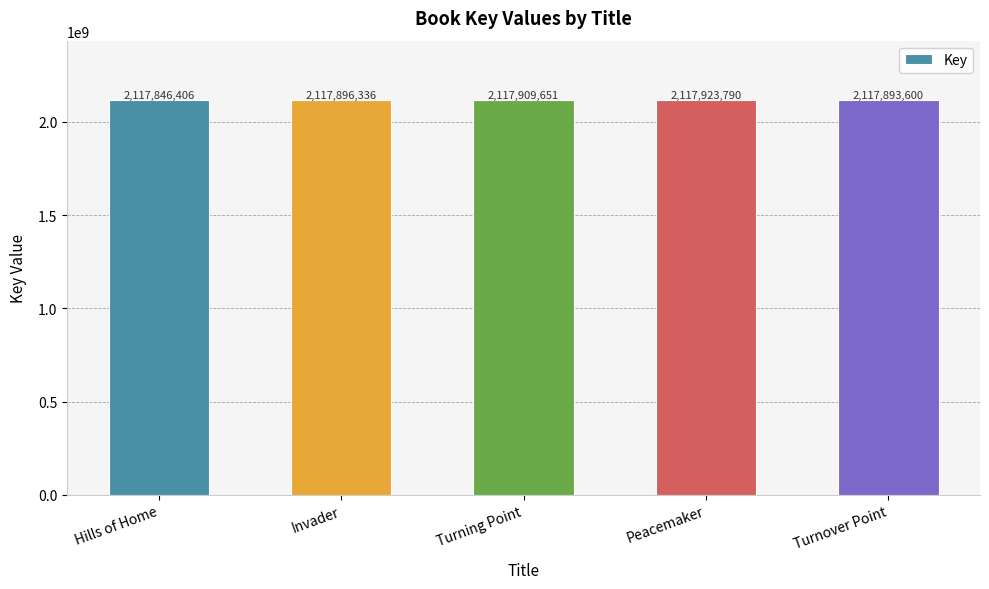

What is the value of the 1st bar from the left?

2117846406